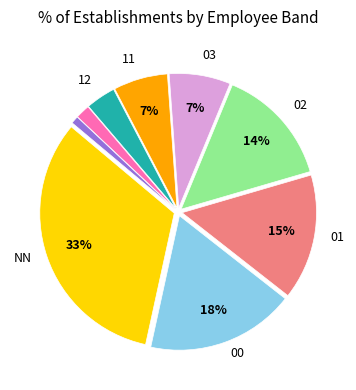

Does any single category account for the majority?

No